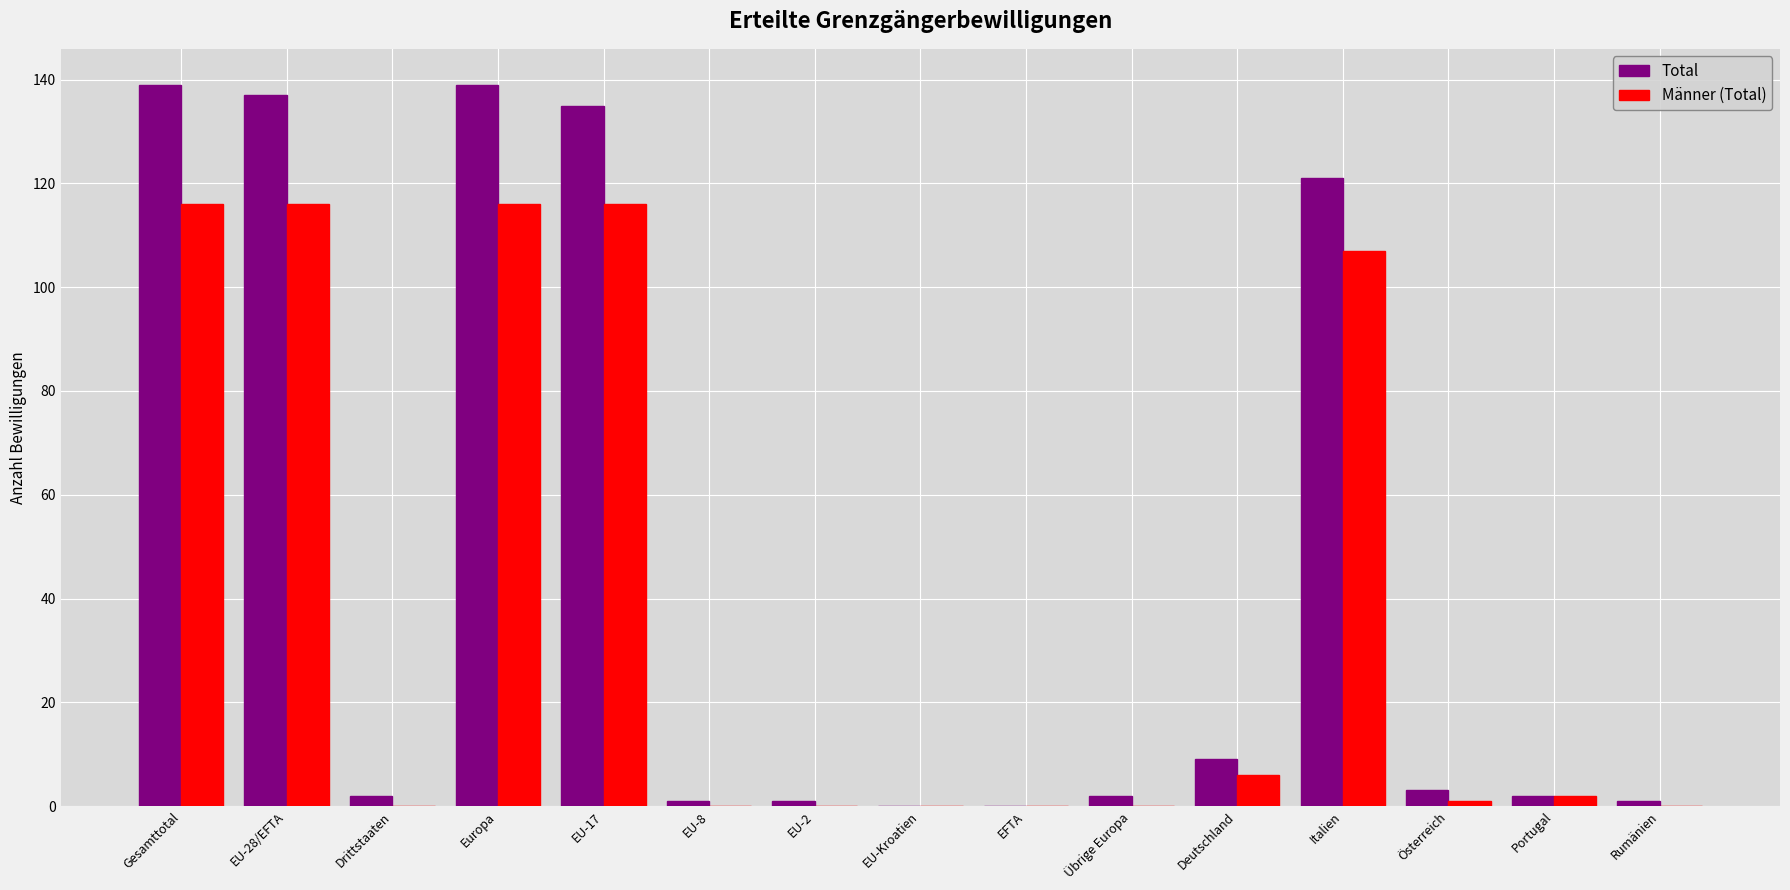

Reading left to right, transcribe all the data shown in this chart.

Total: Gesamttotal=139	EU-28/EFTA=137	Drittstaaten=2	Europa=139	EU-17=135	EU-8=1	EU-2=1	EU-Kroatien=0	EFTA=0	Übrige Europa=2	Deutschland=9	Italien=121	Österreich=3	Portugal=2	Rumänien=1
Männer (Total): Gesamttotal=116	EU-28/EFTA=116	Drittstaaten=0	Europa=116	EU-17=116	EU-8=0	EU-2=0	EU-Kroatien=0	EFTA=0	Übrige Europa=0	Deutschland=6	Italien=107	Österreich=1	Portugal=2	Rumänien=0